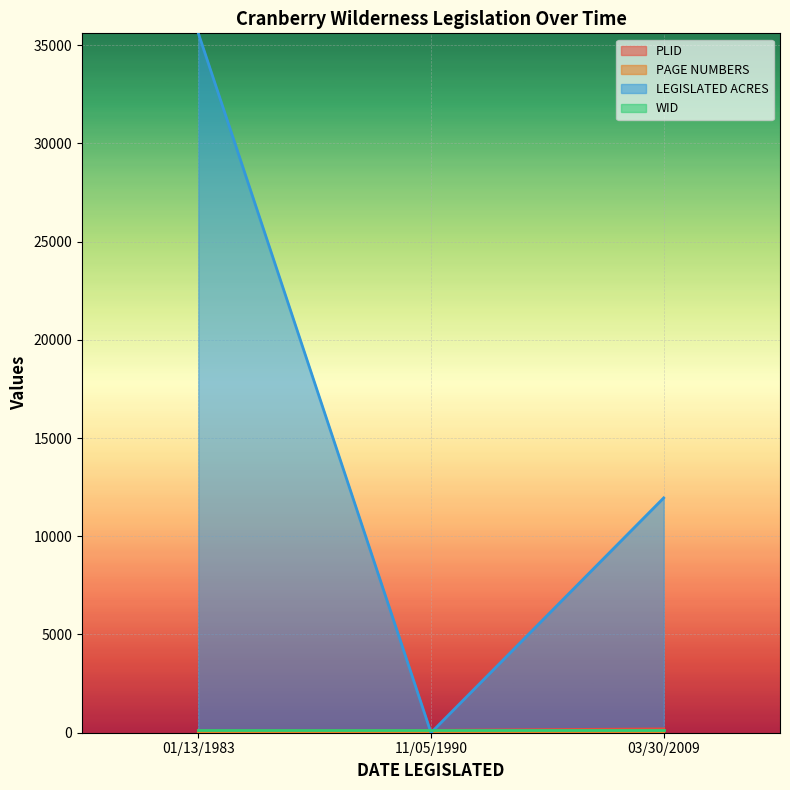

Does the chart display data point markers on the line(s)?

No